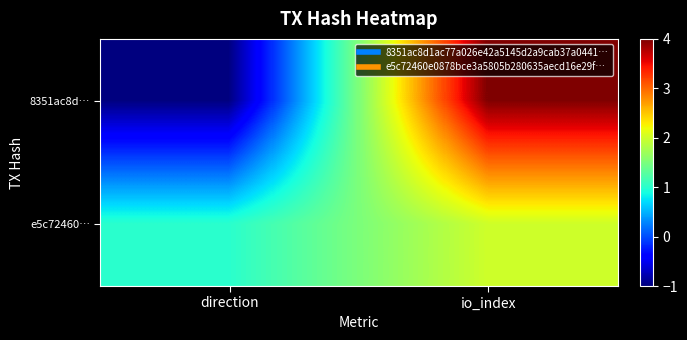

At which category is the sum across all series the highest?

io_index